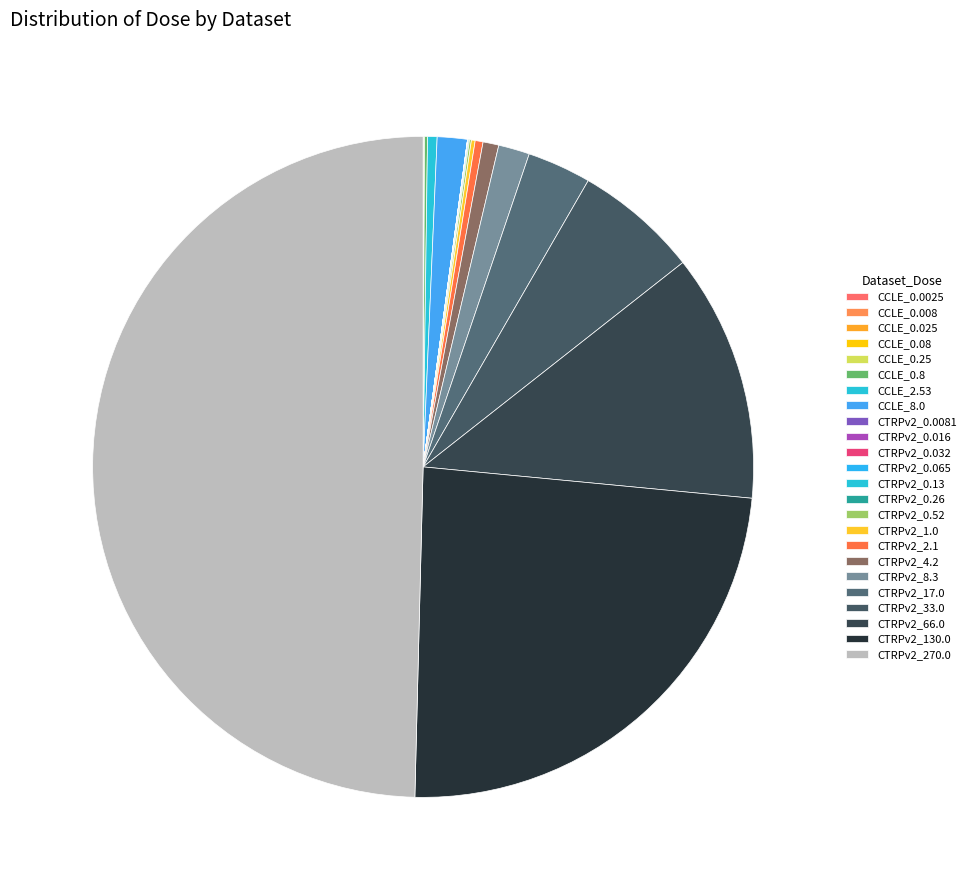

To the nearest percent, what is the difference between the CTRPv2_17.0 and CTRPv2_0.065 slice percentages?

3%